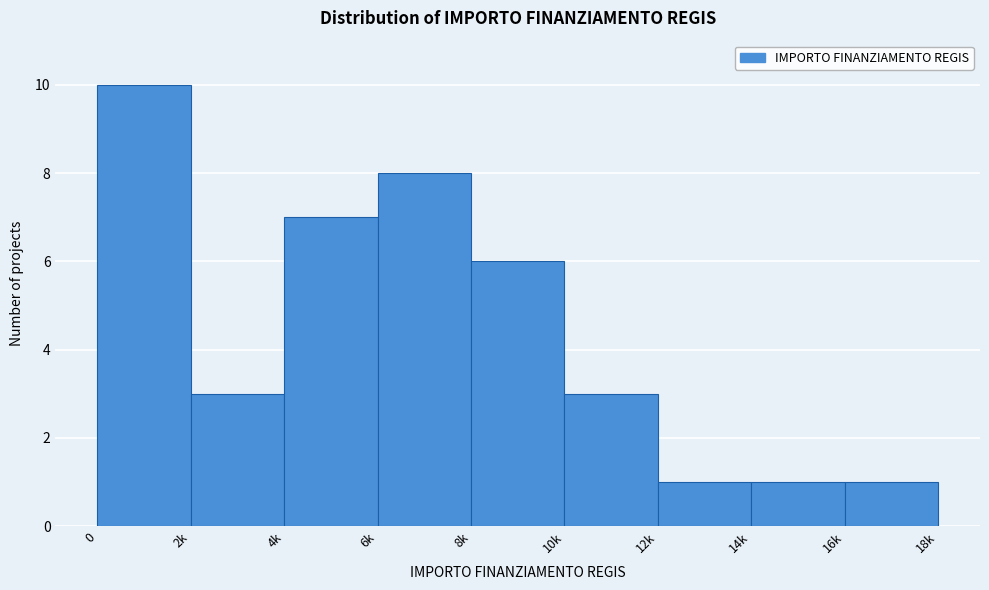

Reading left to right, extract all data points from this chart.

0=10	2k=3	4k=7	6k=8	8k=6	10k=3	12k=1	14k=1	16k=1